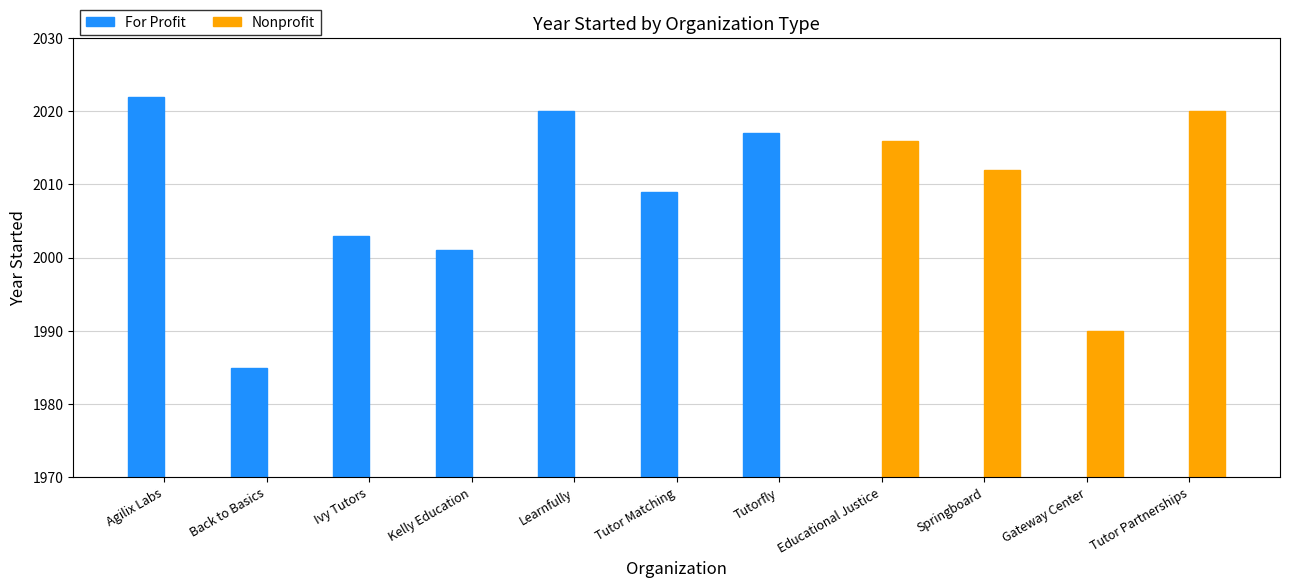

List the series in order of their overall mean, lowest first.

Nonprofit, For Profit